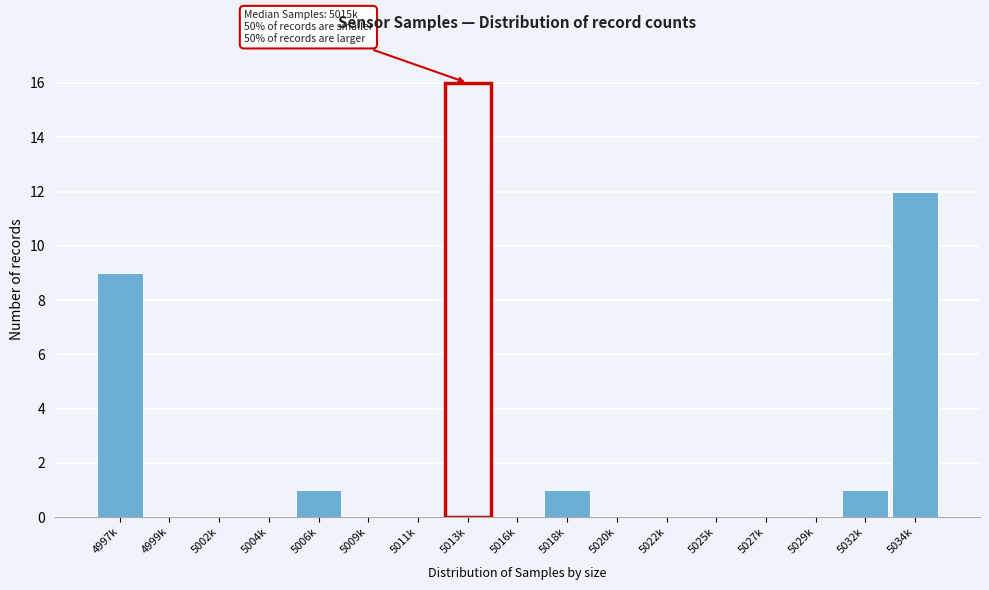

Reading right to left, transcribe all the data shown in this chart.

5034k=12	5032k=1	5029k=0	5027k=0	5025k=0	5022k=0	5020k=0	5018k=1	5016k=0	5013k=16	5011k=0	5009k=0	5006k=1	5004k=0	5002k=0	4999k=0	4997k=9